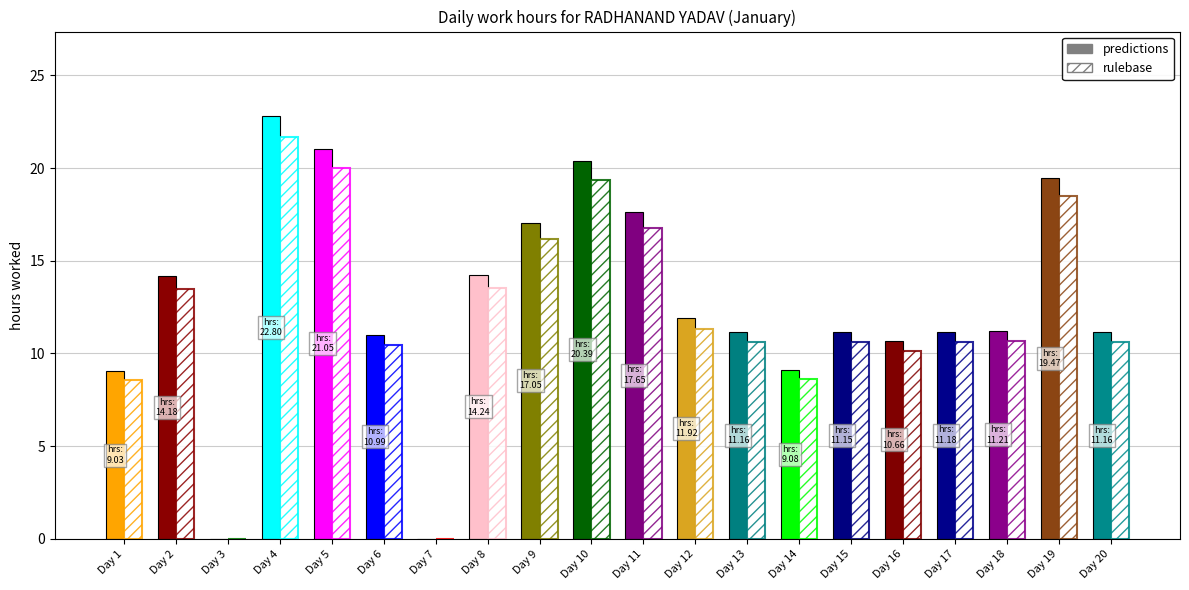

Does the chart contain any negative values?

No